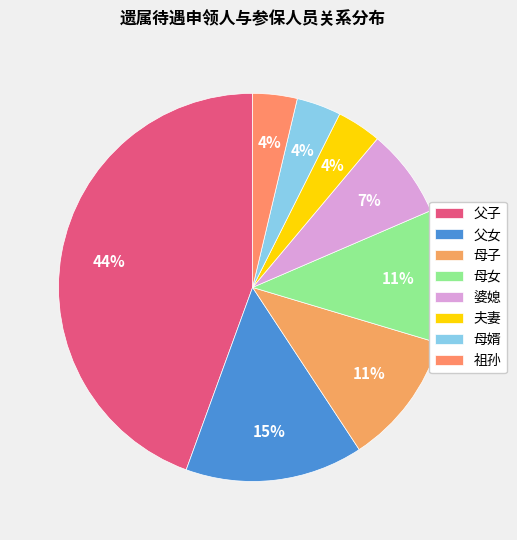

Count the number of slices in the pie.

8